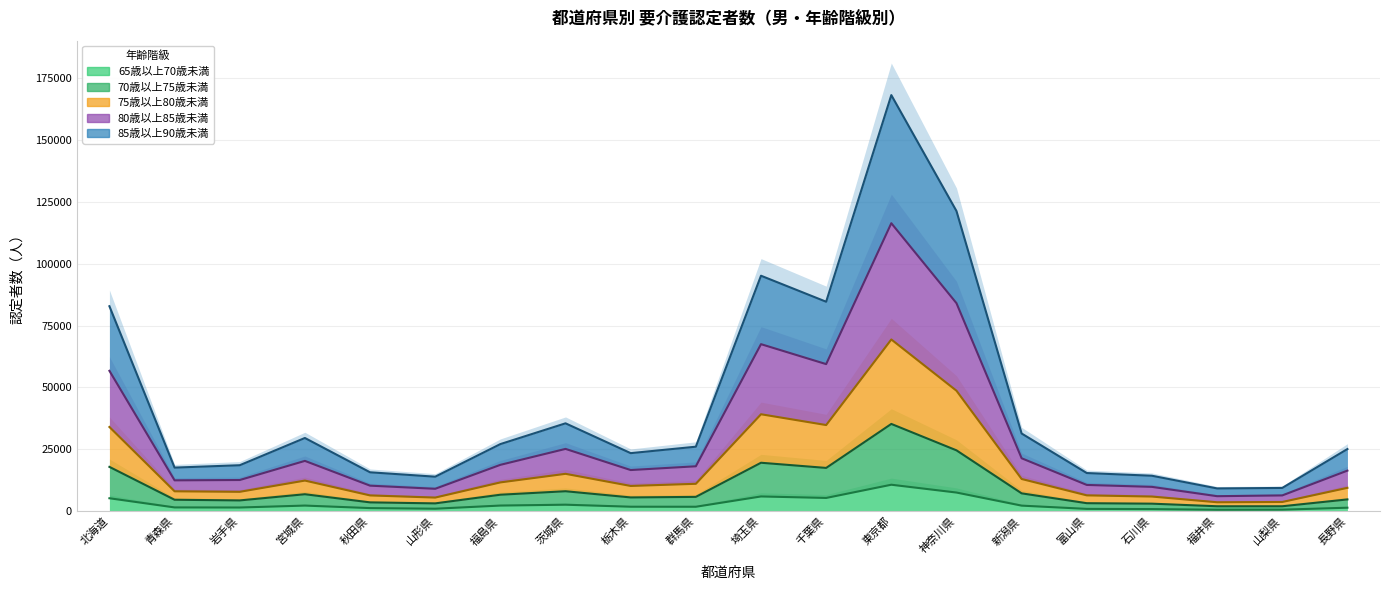

What is the approximate value of 65歳以上70歳未満 at 岩手県, to the nearest 10?

1480